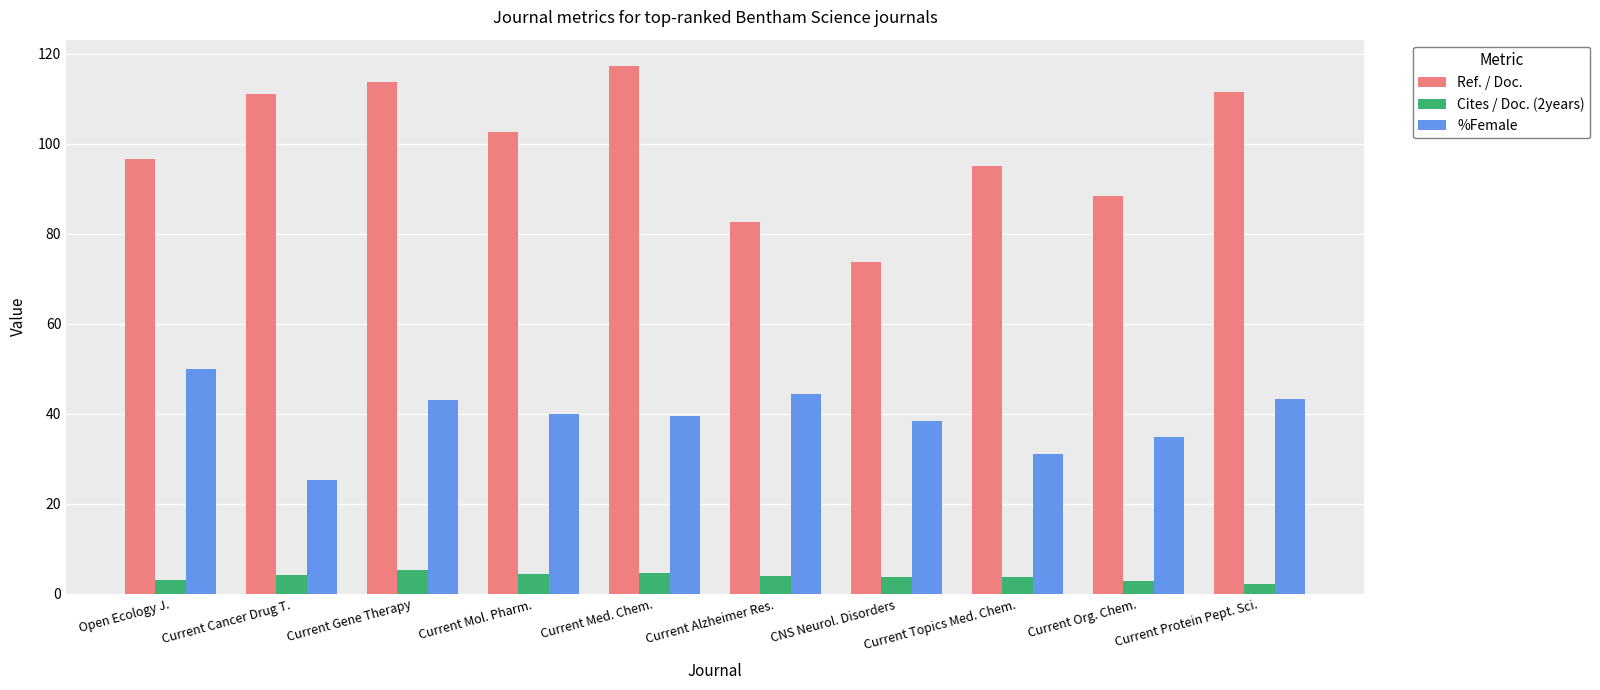

Which series changed the most between Current Cancer Drug T. and Current Org. Chem.?

Ref. / Doc.